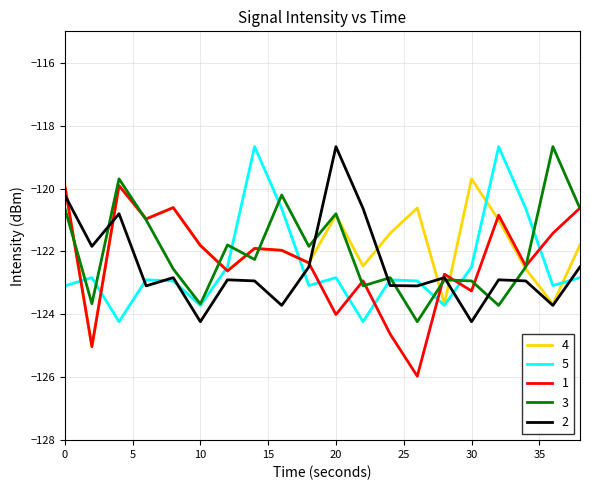

What is the smallest value displayed?

-126.0